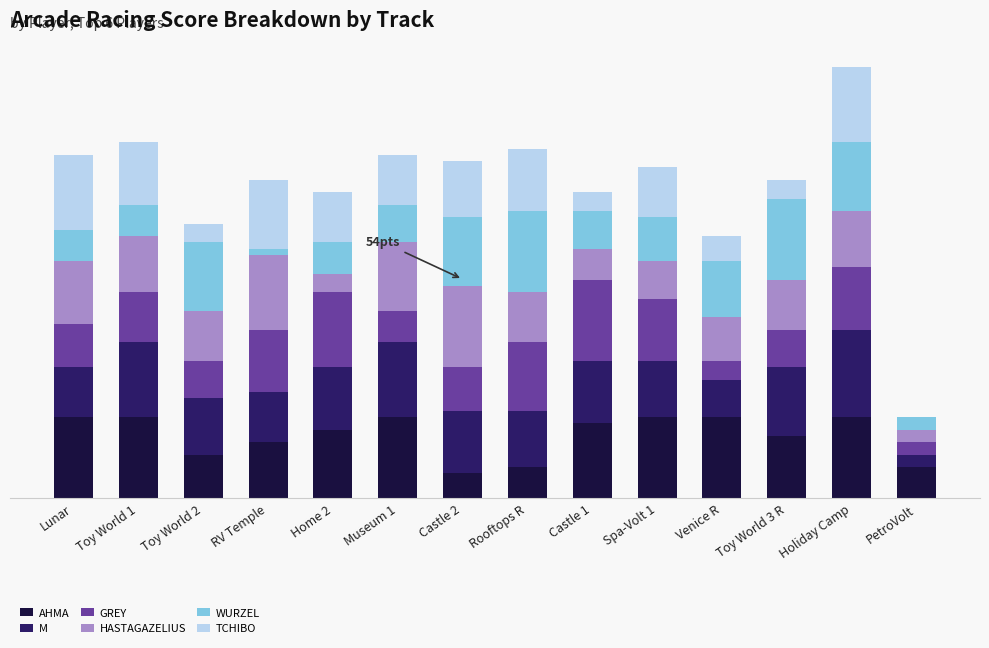

At which label does WURZEL first exceed 7?

Toy World 2